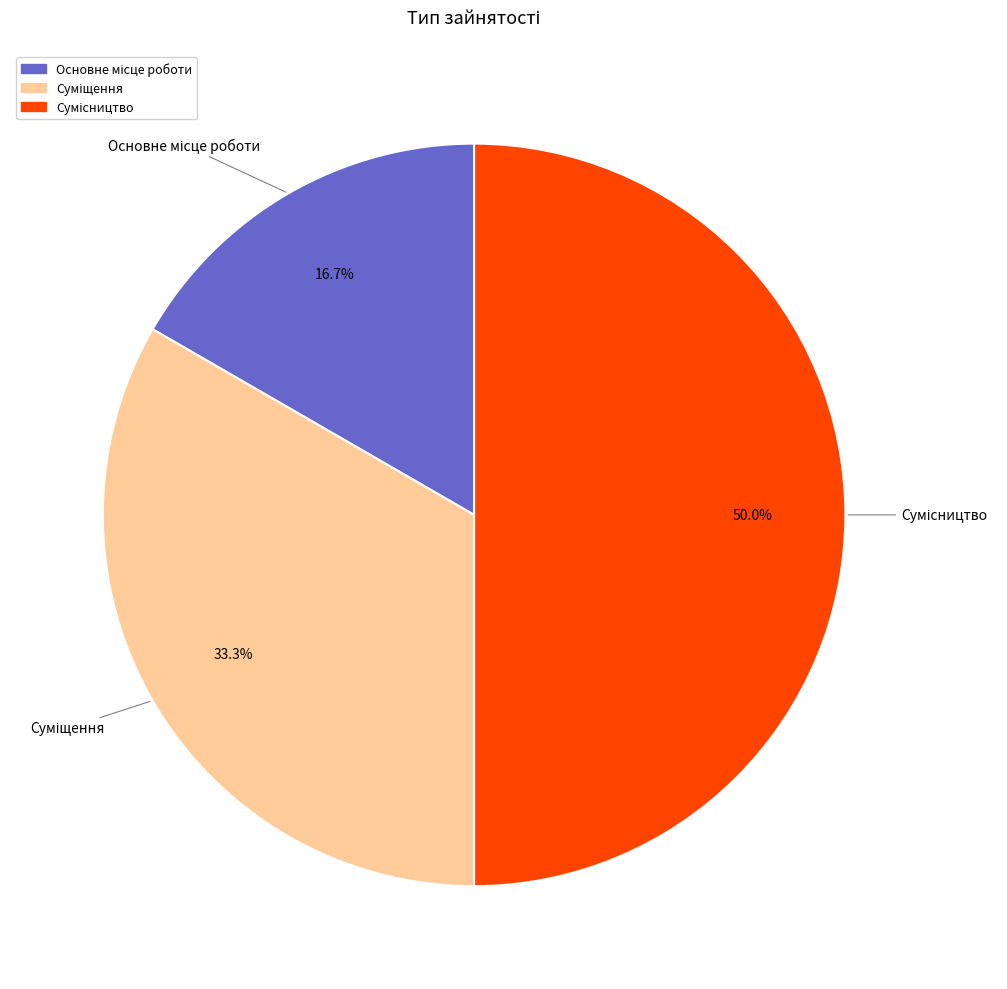

To the nearest percent, what portion does Суміщення represent?

33%